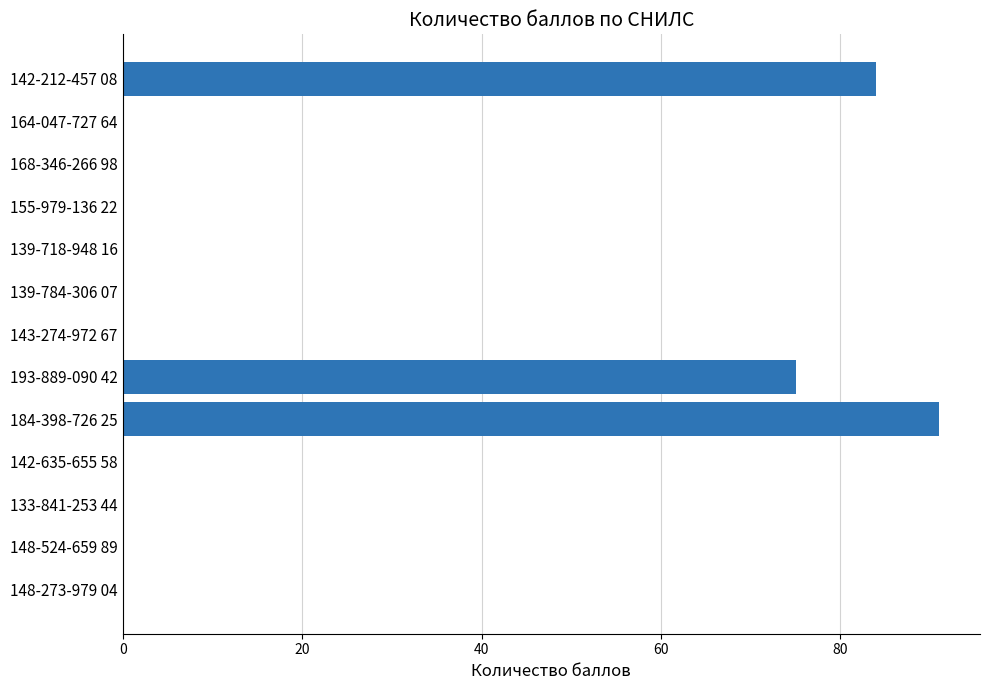

What is the maximum value shown in the chart?

91